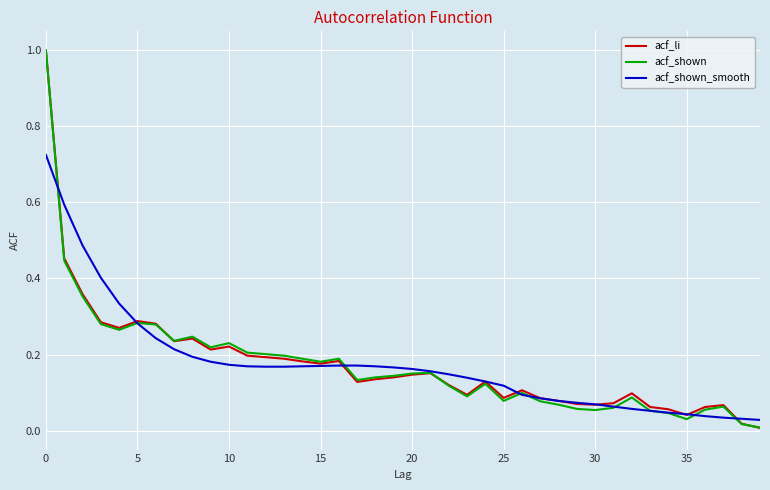

What is the average value of the acf_shown series?

0.2